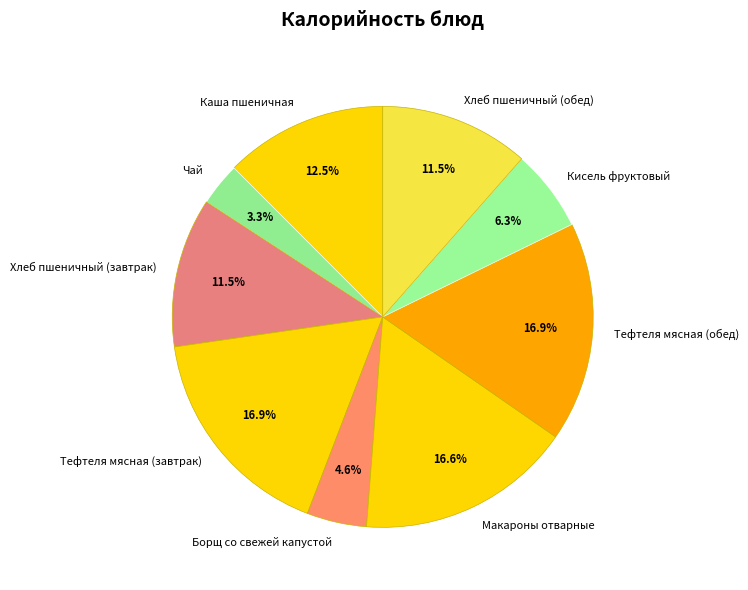

Is there any slice that represents more than half of the pie?

No